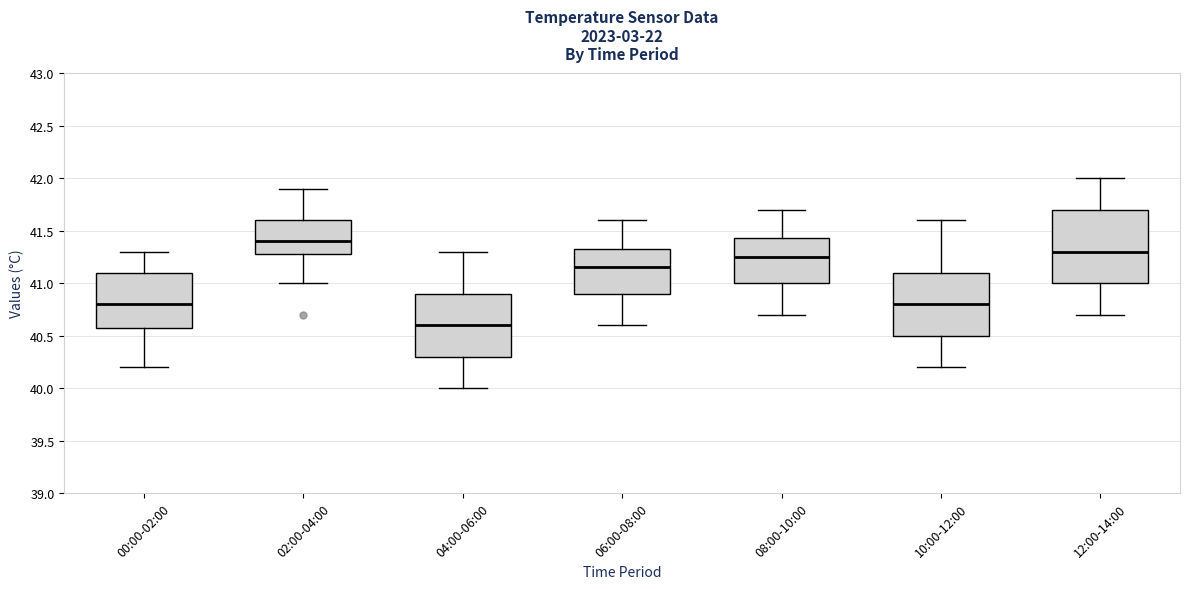

Which box has the lowest median line?

04:00-06:00